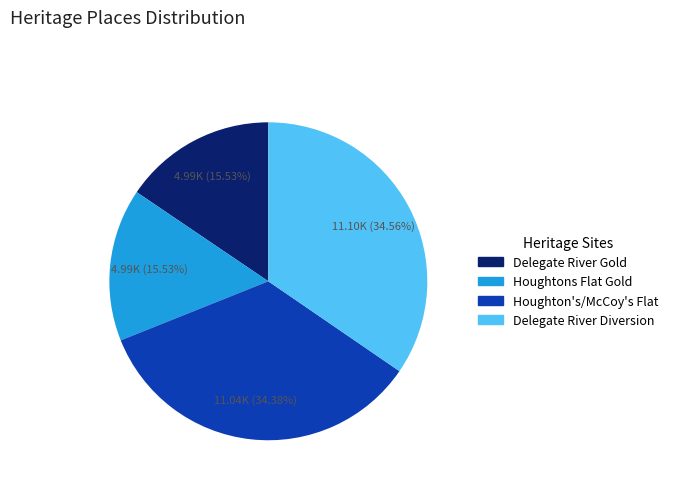

To the nearest percent, what is the difference between the largest and smallest slice percentages?

19%